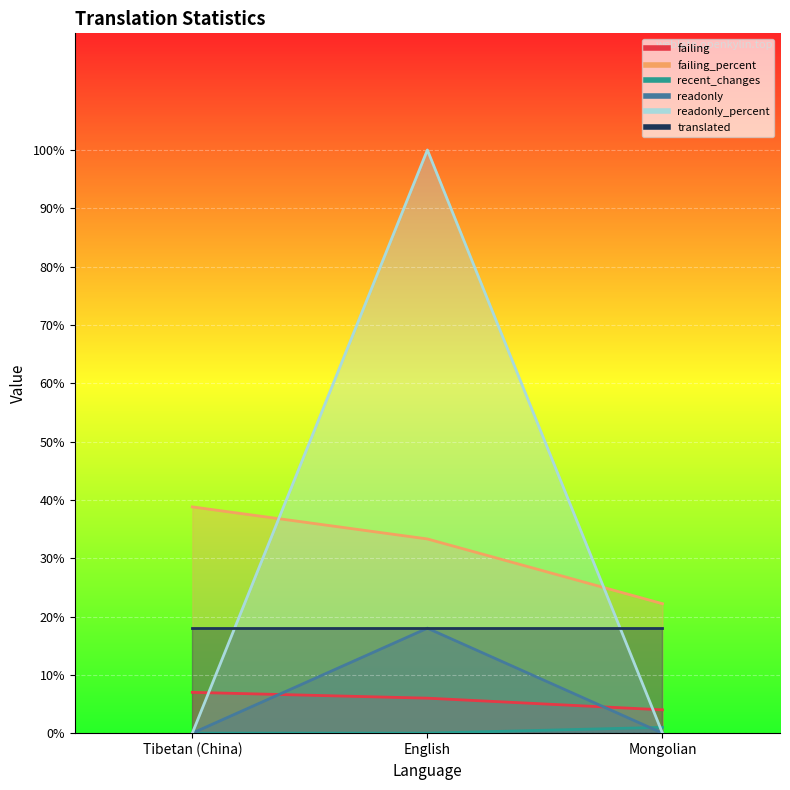

How many recent_changes values are between 0 and 1?

3